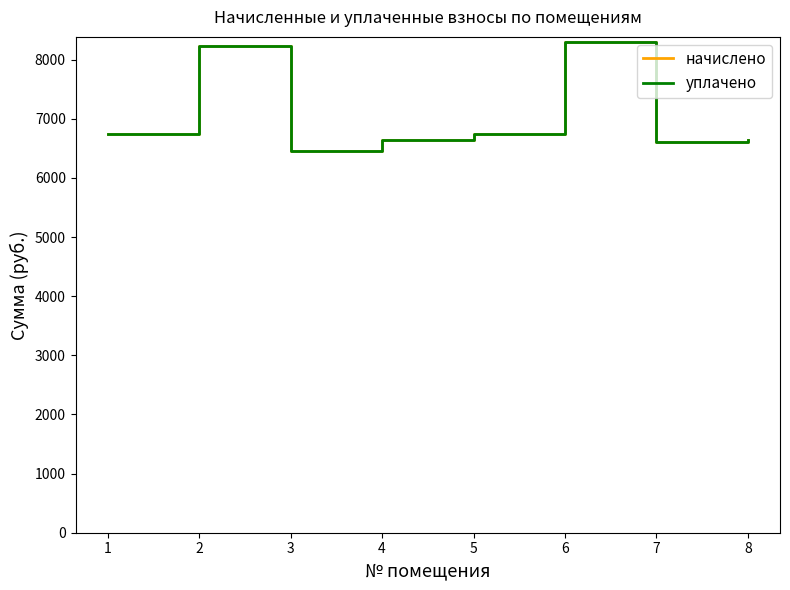

Is this an area chart (filled region under the line)?

No